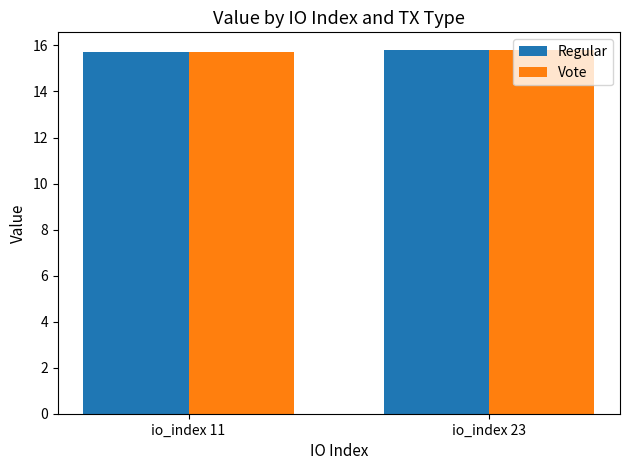

What is the total value across all series at io_index 23?

31.6